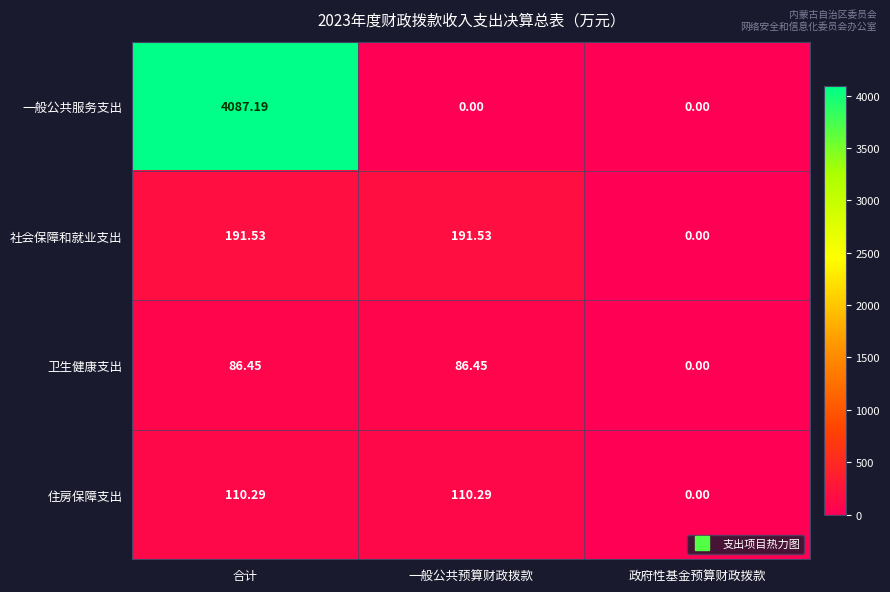

Which series has the largest range (max minus min)?

一般公共服务支出